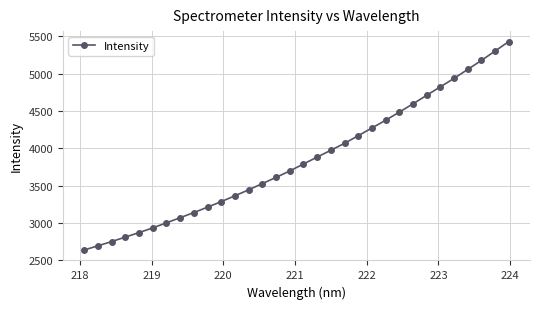

What is the smallest value displayed?

2636.0